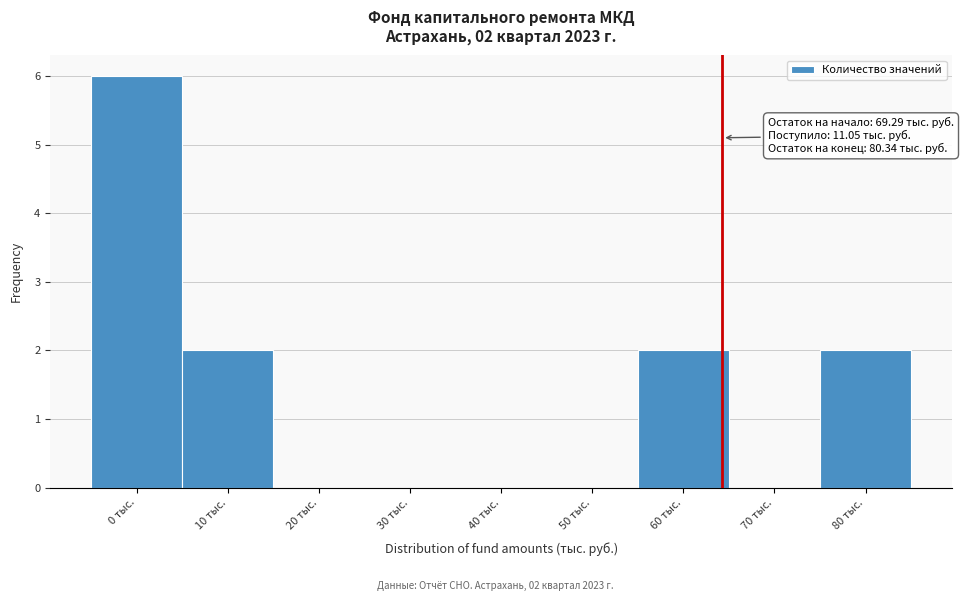

Reading left to right, transcribe all the data shown in this chart.

0 тыс.=6	10 тыс.=2	20 тыс.=0	30 тыс.=0	40 тыс.=0	50 тыс.=0	60 тыс.=2	70 тыс.=0	80 тыс.=2